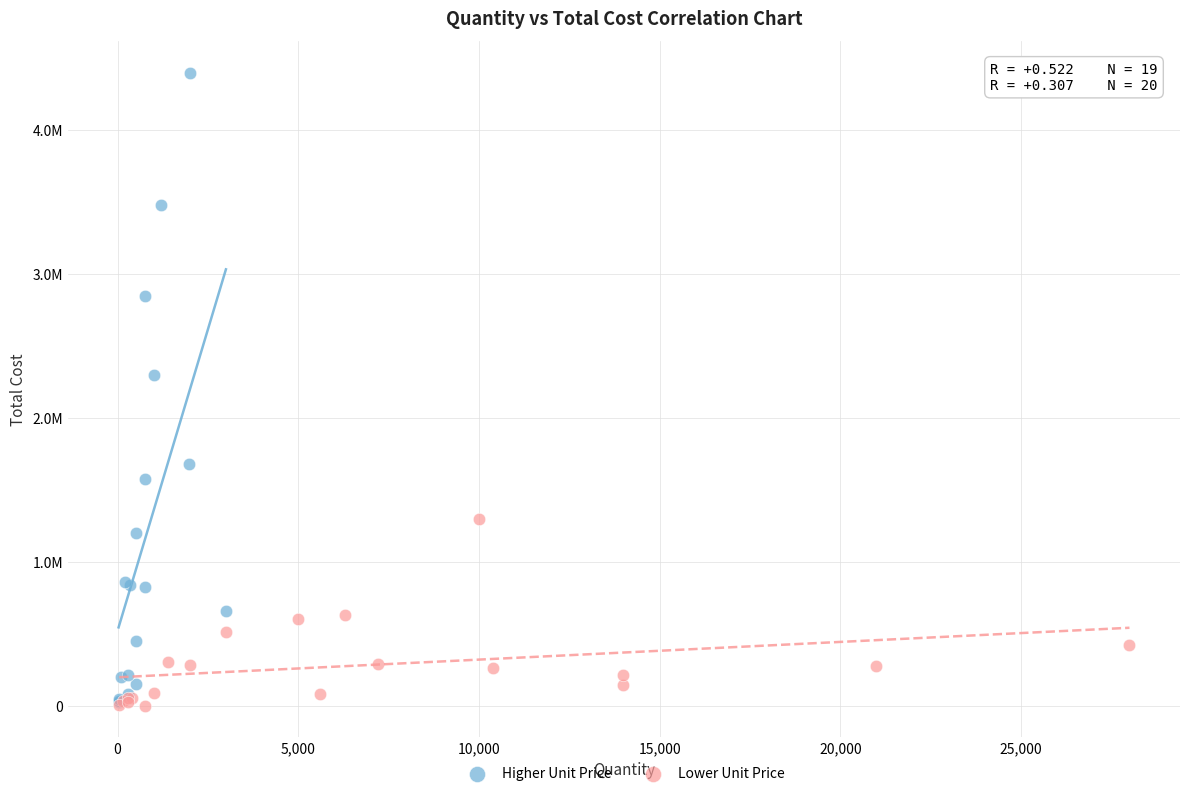

Which series contains the highest Y value?

Higher Unit Price